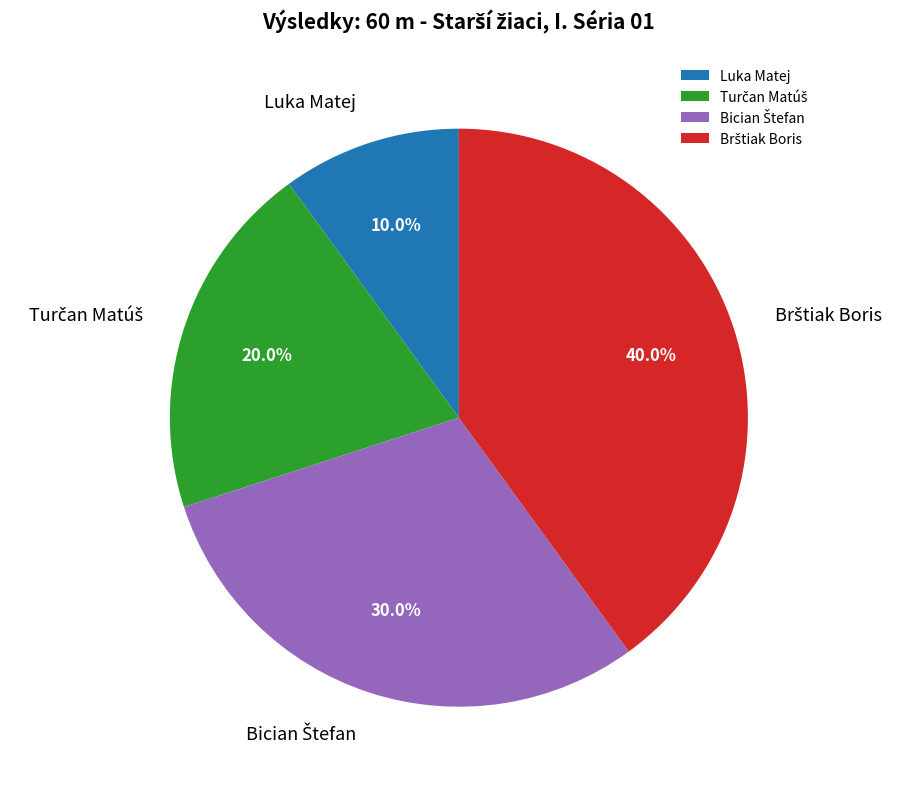

What is the smallest slice in the pie chart?

Luka Matej